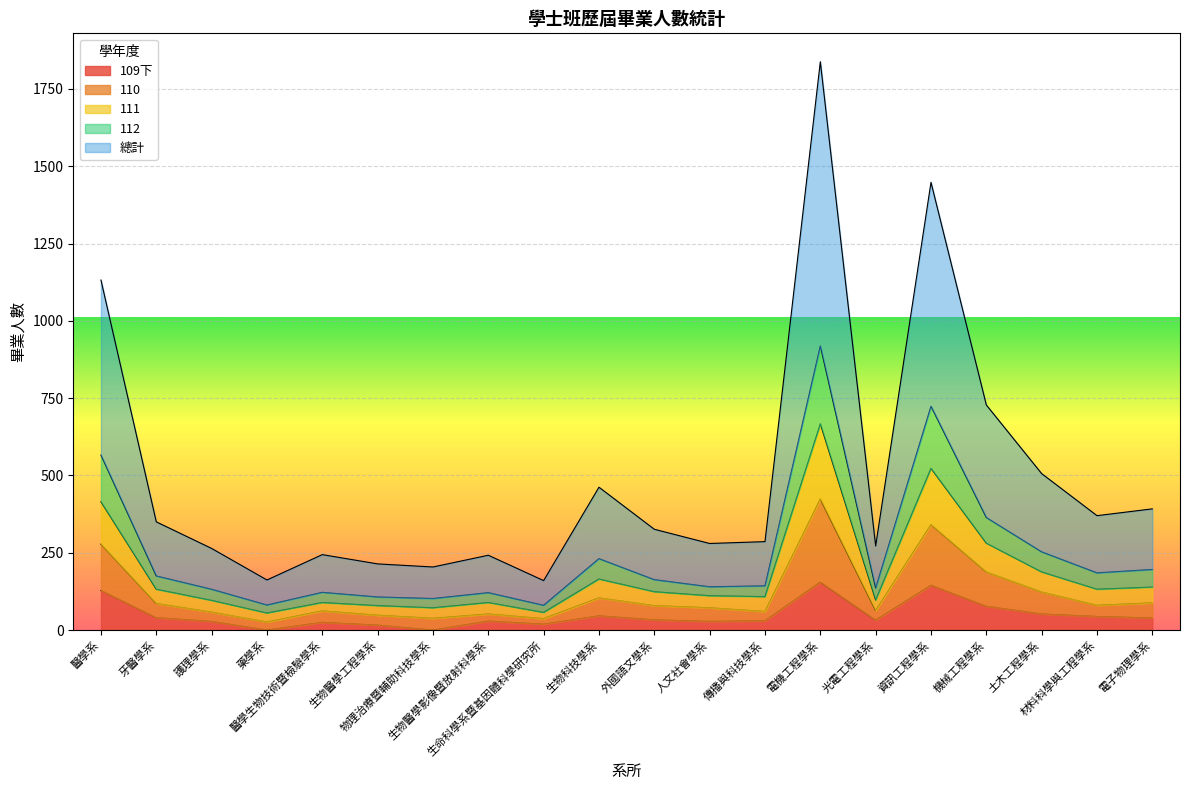

Does the chart display data point markers on the line(s)?

No